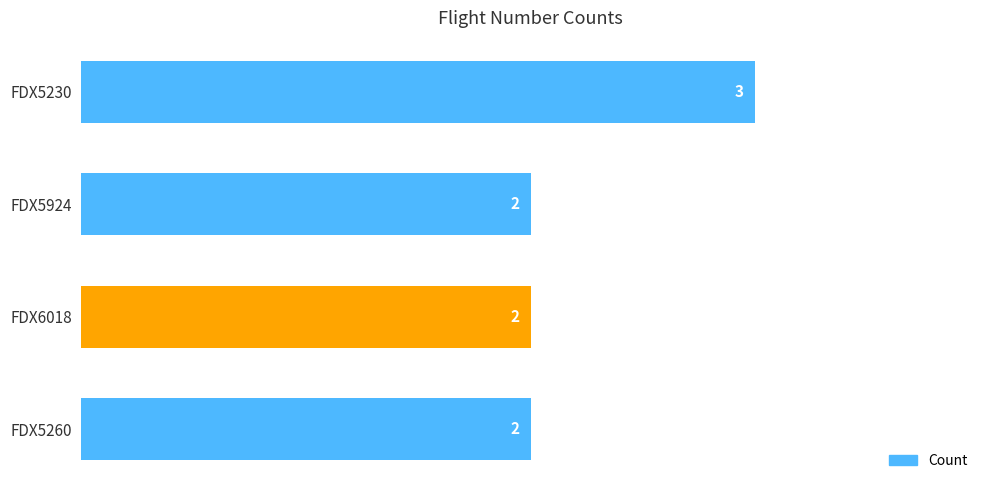

Reading bottom to top, what are all the values shown in this chart?

FDX5260=2	FDX6018=2	FDX5924=2	FDX5230=3